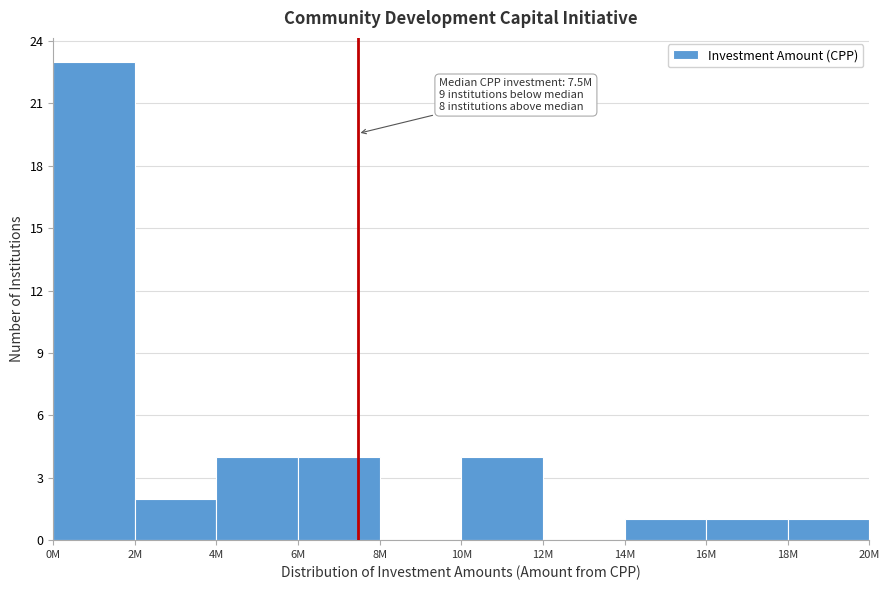

Reading left to right, list all the values displayed in this chart.

0M=23	2M=2	4M=4	6M=4	8M=0	10M=4	12M=0	14M=1	16M=1	18M=1